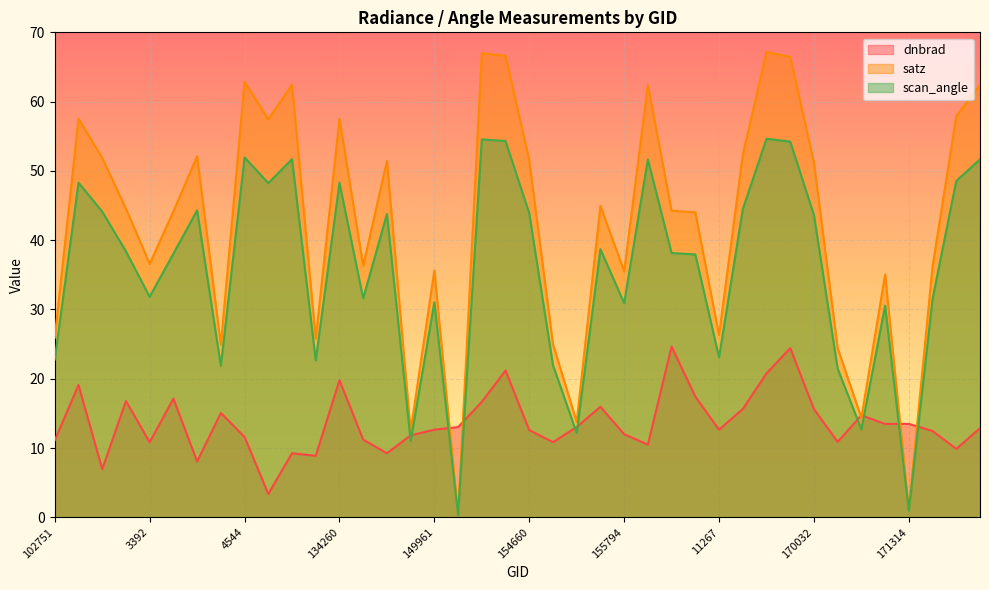

Reading left to right, transcribe all the data shown in this chart.

dnbrad: 102751=11.1	935=19.1	108132=7.0	1970=16.8	3392=10.8	121421=17.1	4283=8.1	122463=15.1	4544=11.6	123193=3.4	132248=9.2	5570=8.9	134260=19.8	6596=11.2	139407=9.2	144877=11.8	149961=12.7	150147=13.0	10043=16.7	154463=21.2	154660=12.6	154860=10.8	10169=13.0	10205=16.0	155794=12.0	156528=10.5	156709=24.6	169122=17.4	11267=12.6	11303=15.6	11330=20.8	169852=24.4	170032=15.6	170208=10.9	11465=14.7	171131=13.5	171314=13.5	12374=12.5	12410=9.9	174858=12.9
satz: 102751=25.9	935=57.5	108132=51.9	1970=44.6	3392=36.6	121421=44.2	4283=52.1	122463=24.9	4544=62.9	123193=57.4	132248=62.5	5570=25.8	134260=57.5	6596=36.3	139407=51.4	144877=12.5	149961=35.6	150147=0.4	10043=67.0	154463=66.6	154660=51.5	154860=25.0	10169=13.8	10205=44.9	155794=35.5	156528=62.4	156709=44.3	169122=44.0	11267=26.3	11303=52.3	11330=67.2	169852=66.4	170032=51.2	170208=24.4	11465=14.4	171131=35.1	171314=1.1	12374=36.2	12410=57.9	174858=62.4
scan_angle: 102751=22.8	935=48.3	108132=44.1	1970=38.4	3392=31.8	121421=38.1	4283=44.3	122463=21.9	4544=52.0	123193=48.2	132248=51.7	5570=22.6	134260=48.3	6596=31.6	139407=43.8	144877=11.0	149961=31.0	150147=0.3	10043=54.5	154463=54.3	154660=43.9	154860=22.0	10169=12.2	10205=38.7	155794=30.9	156528=51.7	156709=38.1	169122=37.9	11267=23.1	11303=44.5	11330=54.6	169852=54.2	170032=43.6	170208=21.5	11465=12.7	171131=30.5	171314=1.0	12374=31.5	12410=48.6	174858=51.7